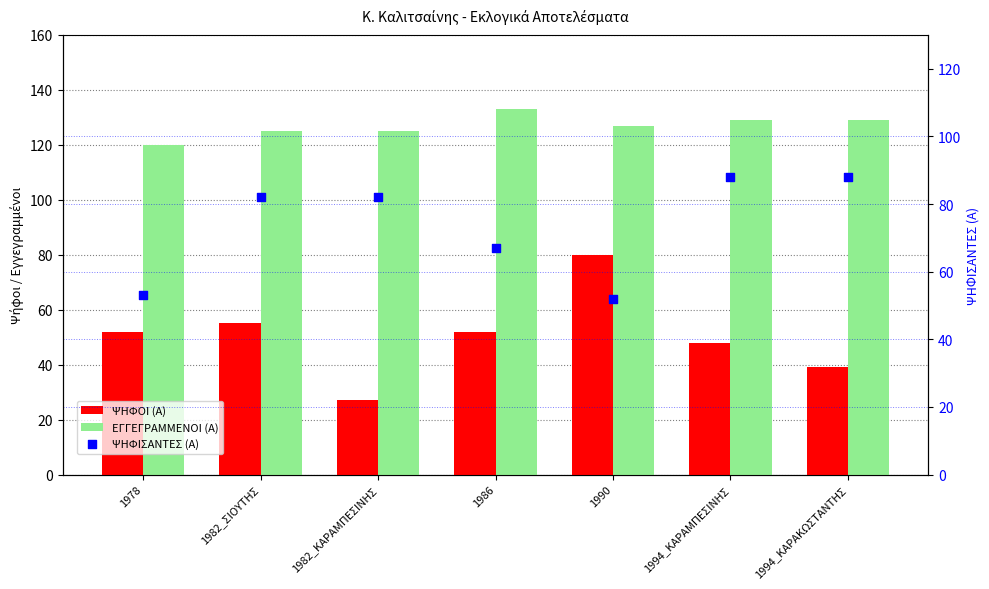

What is the total value across all series at 1982_ΚΑΡΑΜΠΕΣΙΝΗΣ?

234